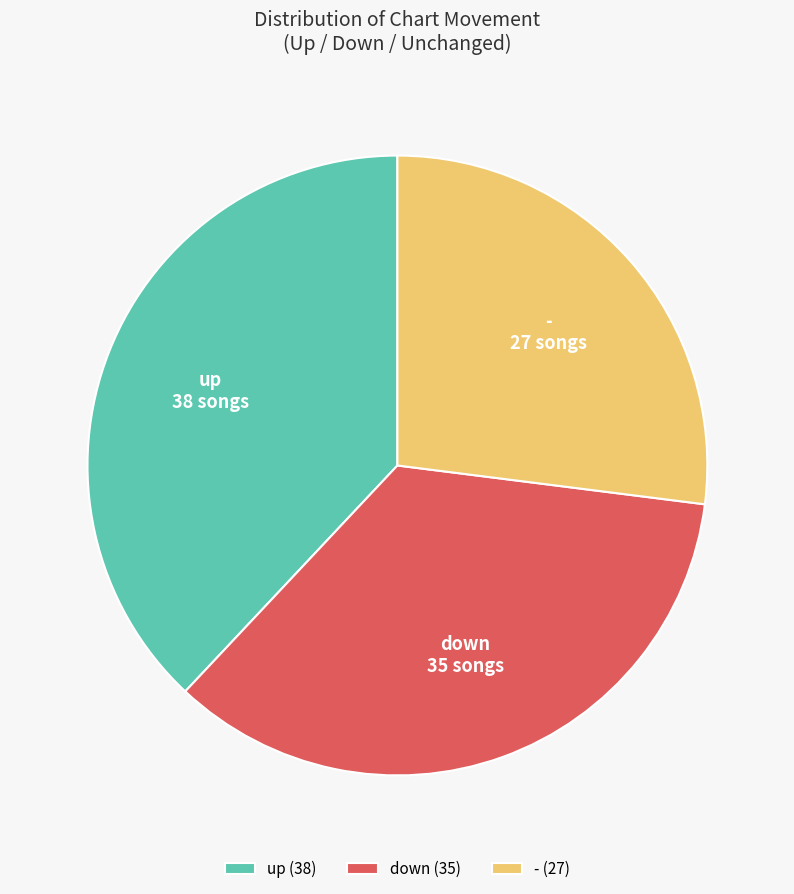

Between up (38) and down (35), which is larger?

up (38)